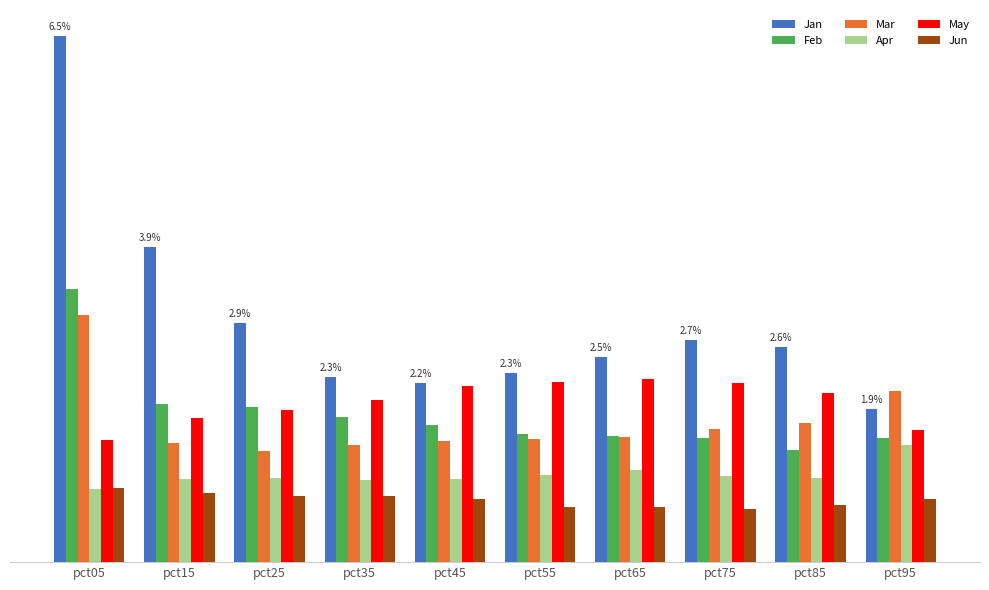

What is the difference between the highest and lowest values at pct05?

5.6